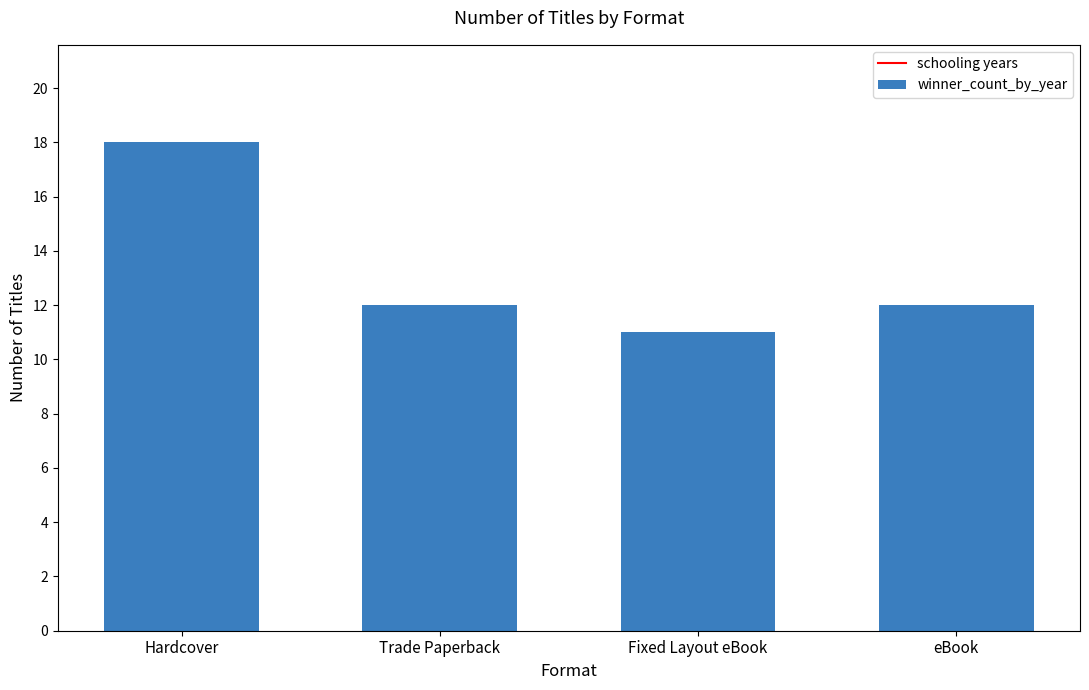

What is the change in value from Hardcover to Trade Paperback?

-6